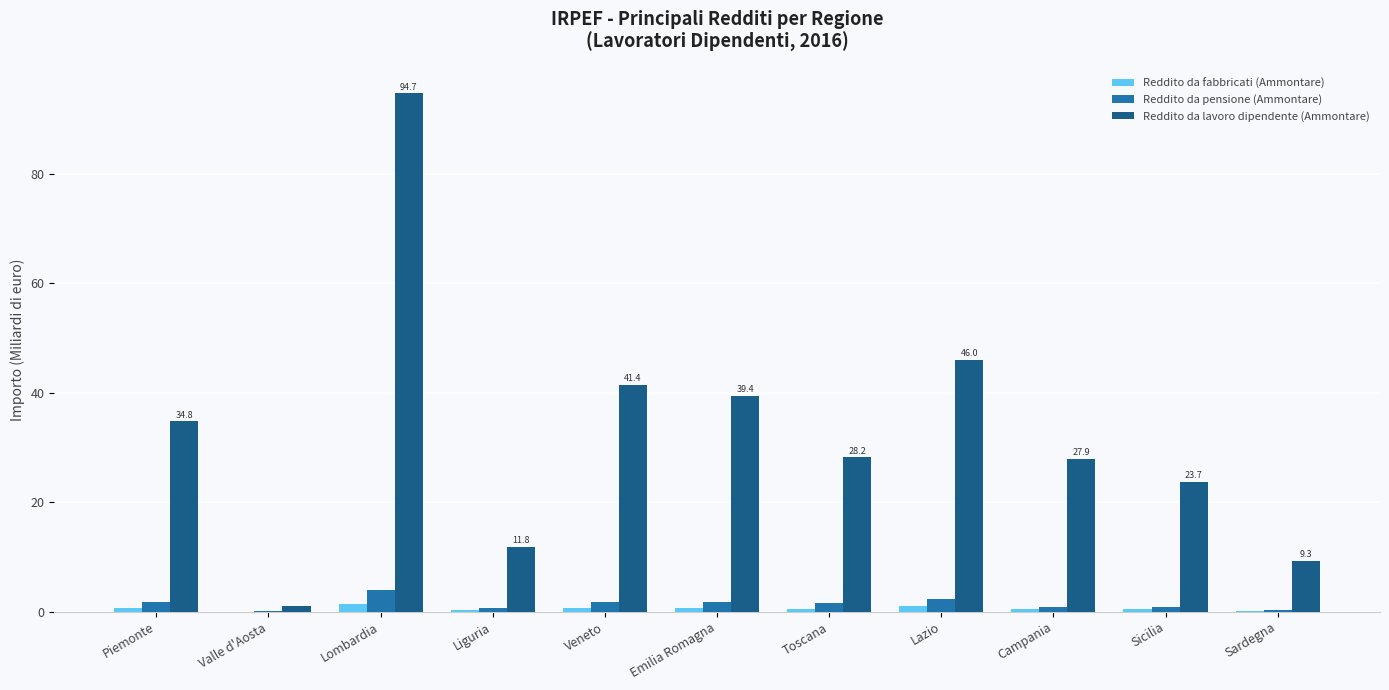

Is it true that Reddito da lavoro dipendente (Ammontare) equals 25.6 at Lazio?

False